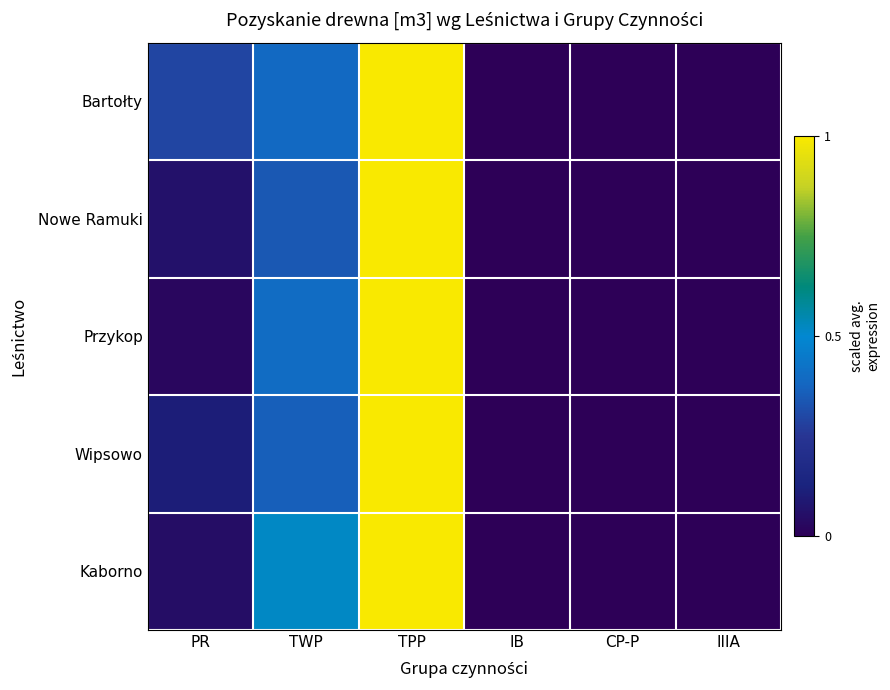

Count the number of categories in the chart.

6